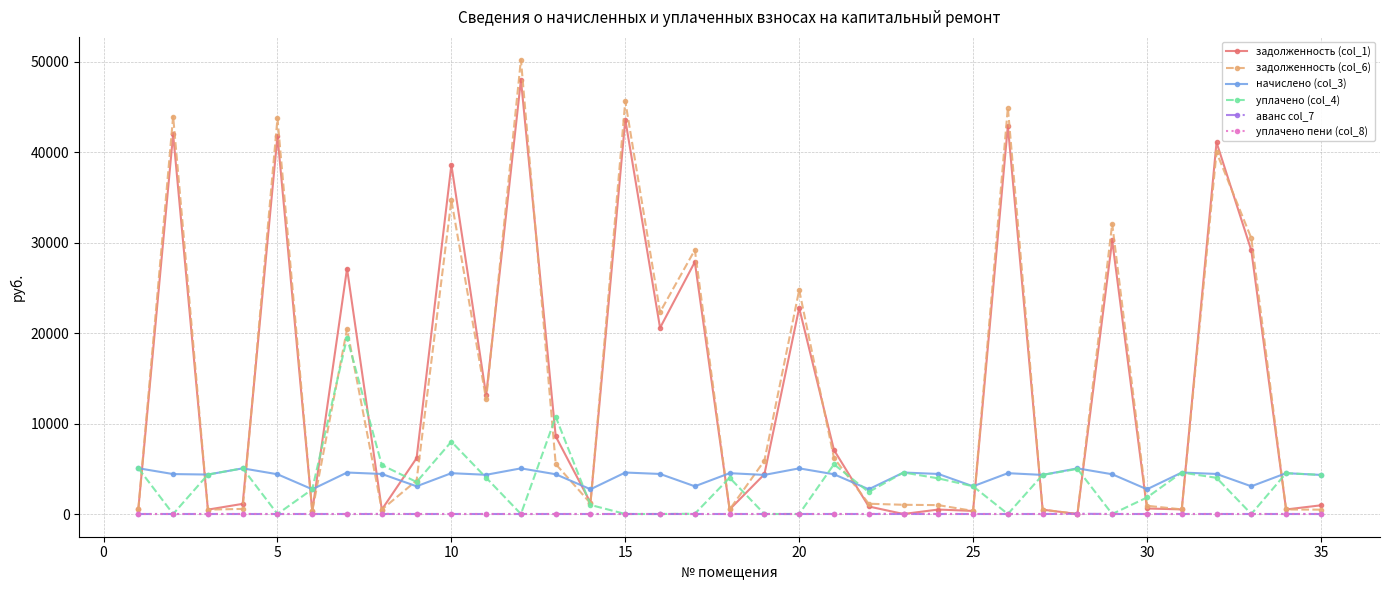

Which series has the widest spread of values?

задолженность (col_6)